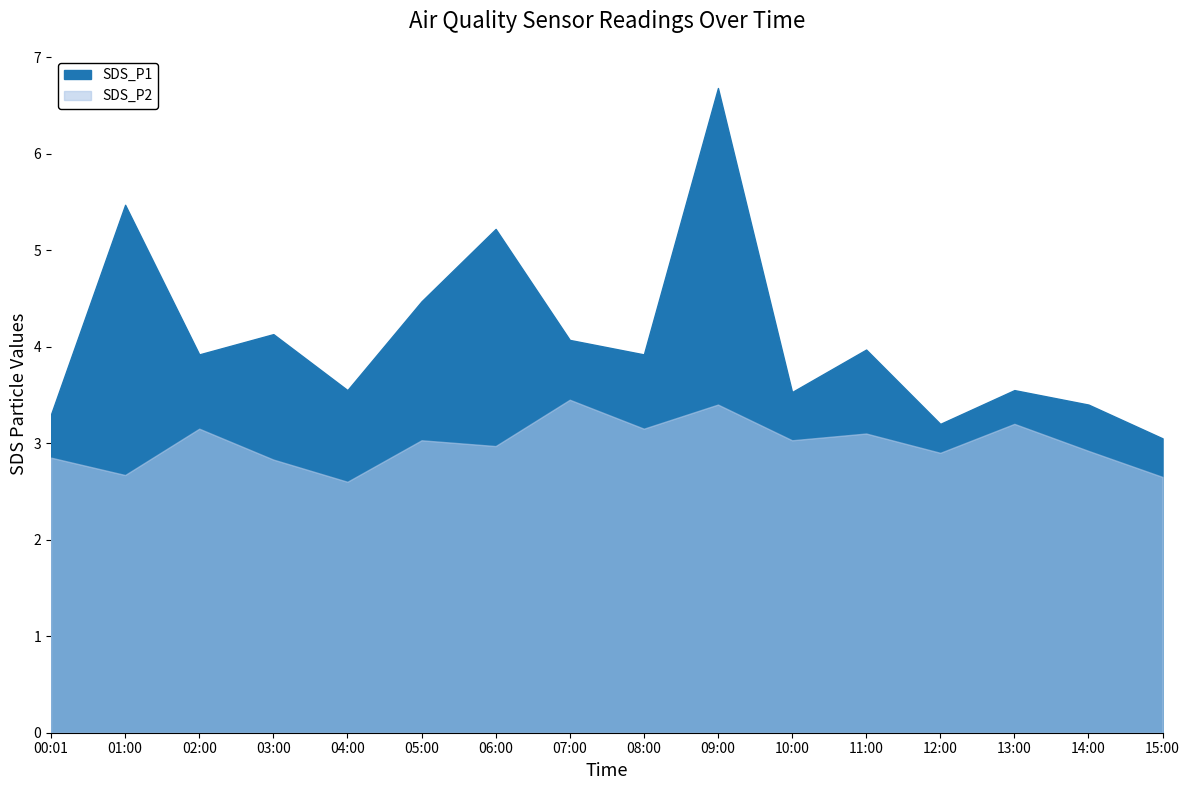

Count the number of data series in this chart.

5